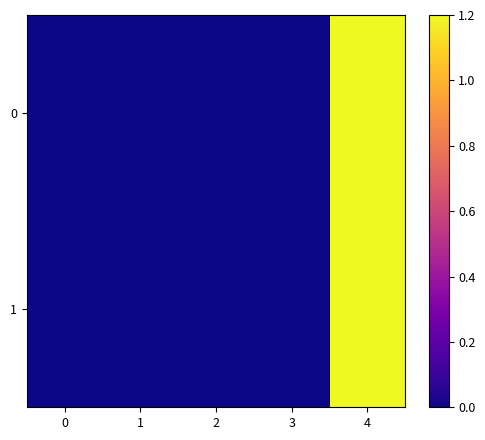

Rank the series by their average value, from highest to lowest.

0, 1